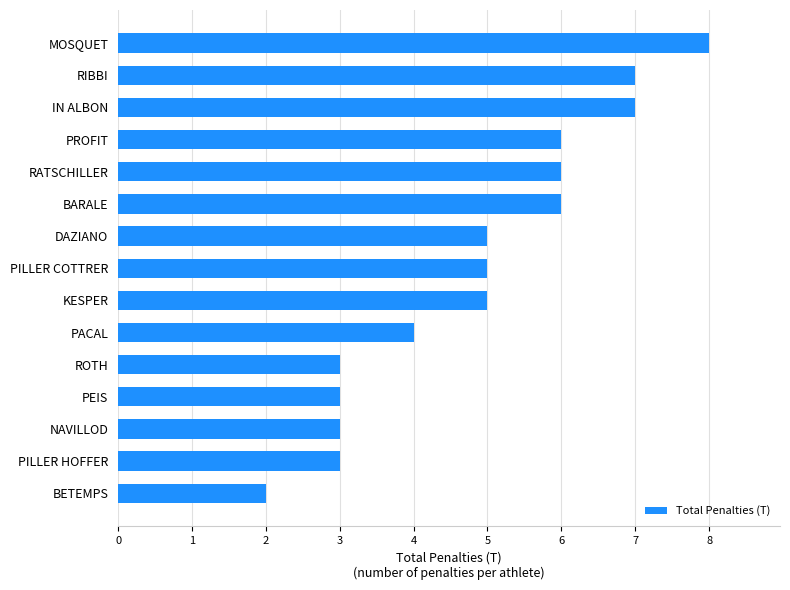

What is the average value?

5